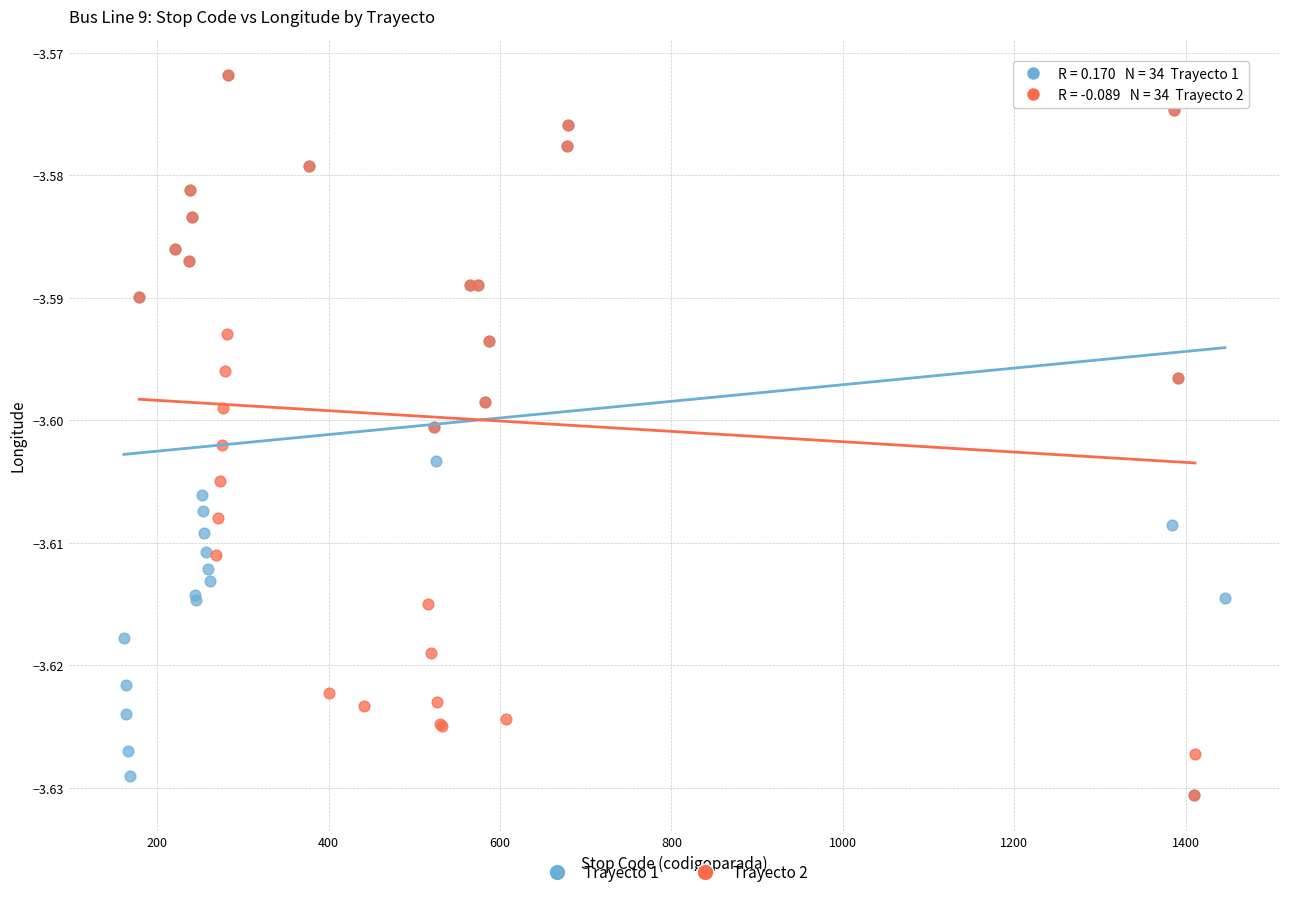

What are all the series names shown in the legend?

Trayecto 1, Trayecto 2